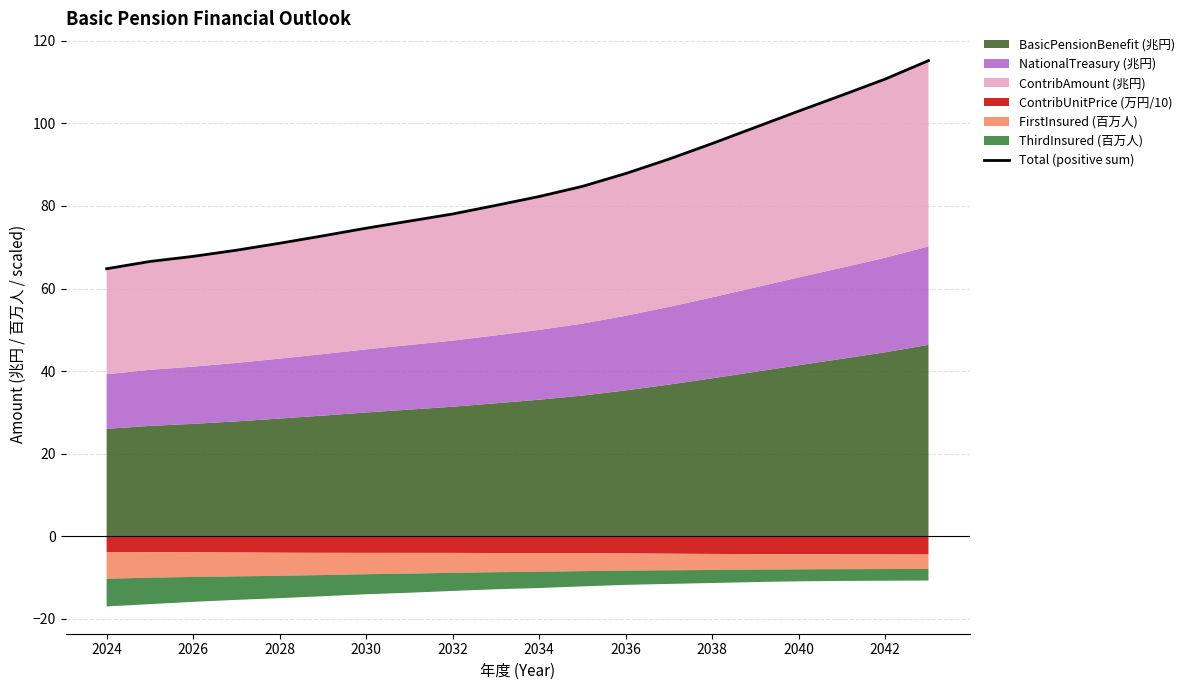

What is the difference between the maximum and minimum values?

50.4